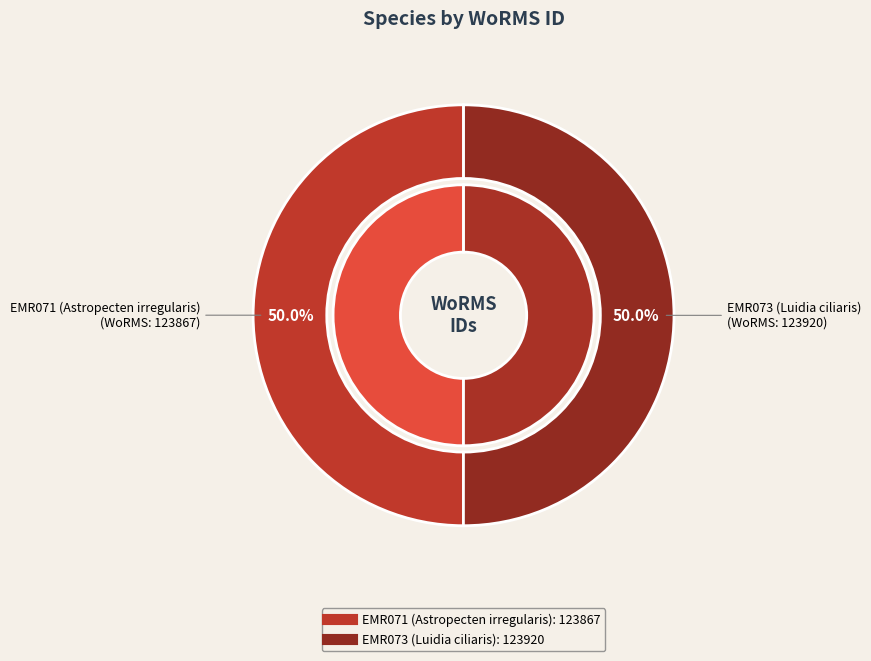

Which category has the smallest portion of the pie?

EMR071 (Astropecten irregularis)